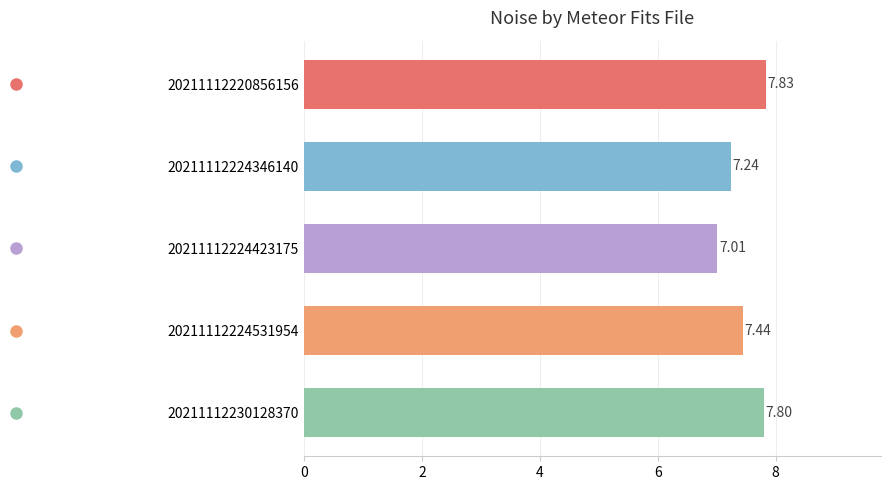

List the labels in order of value, smallest first.

20211112224423175, 20211112224346140, 20211112224531954, 20211112230128370, 20211112220856156